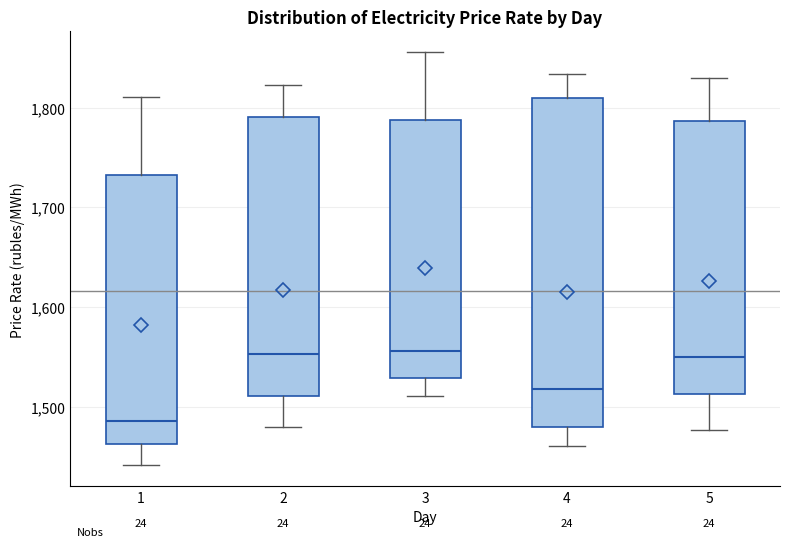

Reading left to right, transcribe this box plot: for each box, give where its median line is, the range the box spans, and where its two whiskers end, as read against the y-axis. The values are not printed on the chart, so give them approximately, as read against the axis.

1: median 1490, box 1460 to 1730, whiskers 1440 to 1810
2: median 1550, box 1510 to 1790, whiskers 1480 to 1820
3: median 1560, box 1530 to 1790, whiskers 1510 to 1860
4: median 1520, box 1480 to 1810, whiskers 1460 to 1830
5: median 1550, box 1510 to 1790, whiskers 1480 to 1830